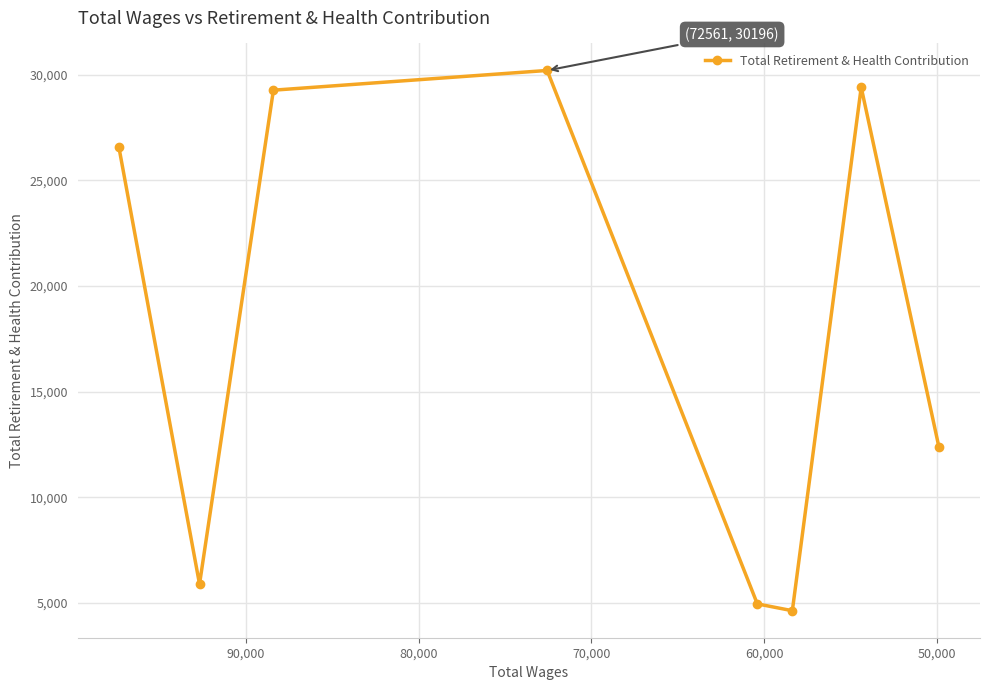

What is the minimum value shown in the chart?

4639